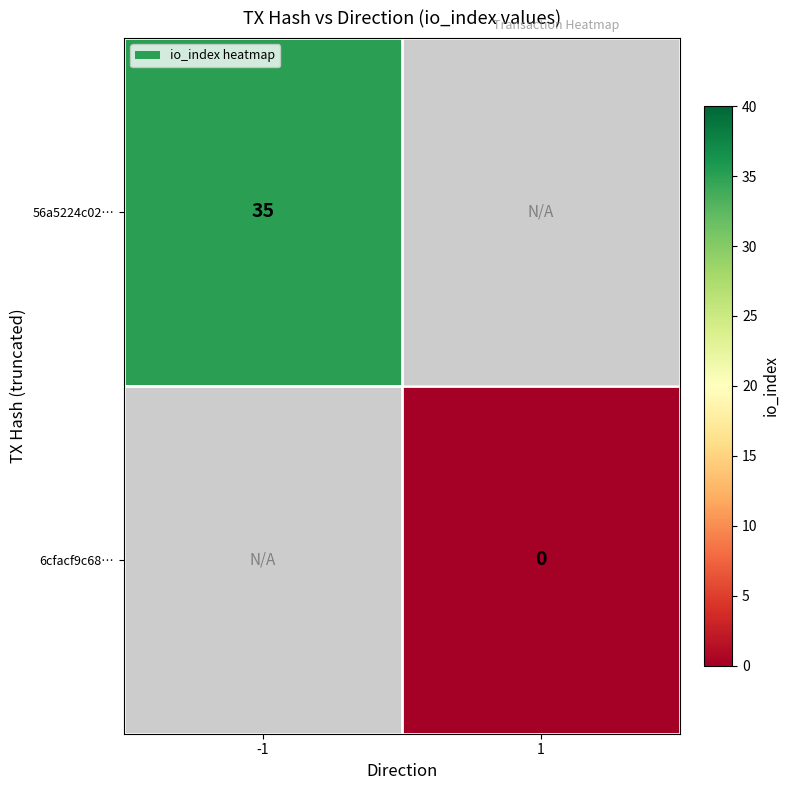

Is the value of 6cfacf9c68… at 1 greater than the value of 56a5224c02… at -1?

No